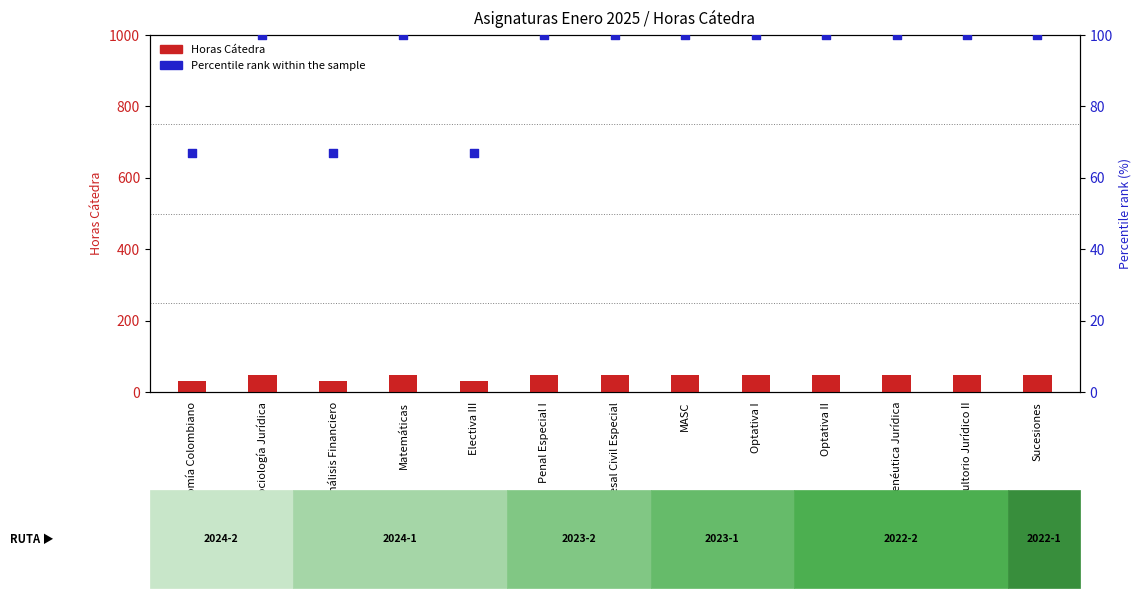

What is the total value across all series at MASC?

148